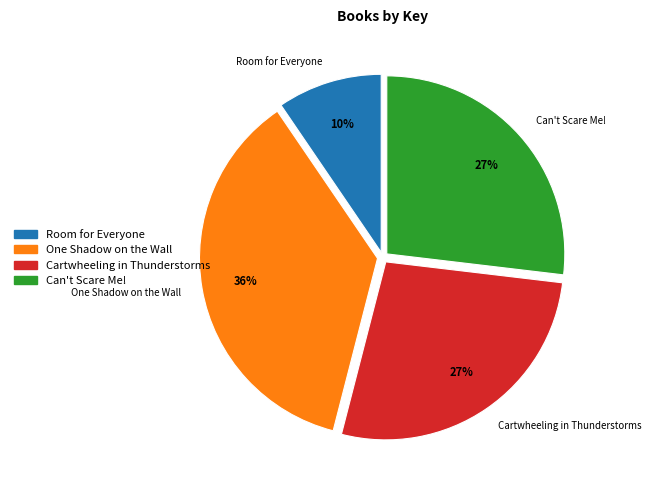

What is the largest slice in the pie chart?

One Shadow on the Wall